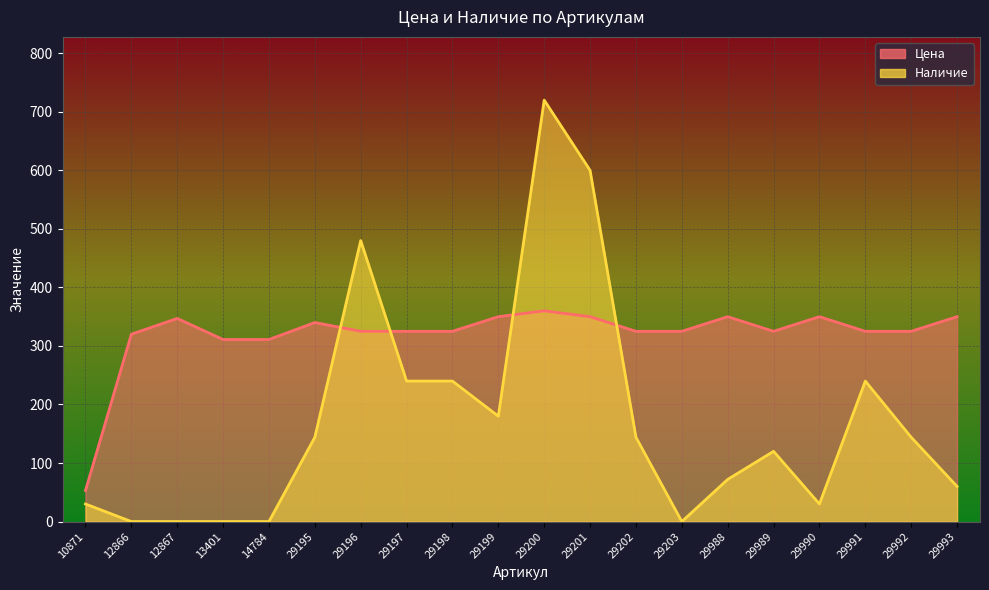

What is the difference between the Цена values at 10871 and 29201?

297